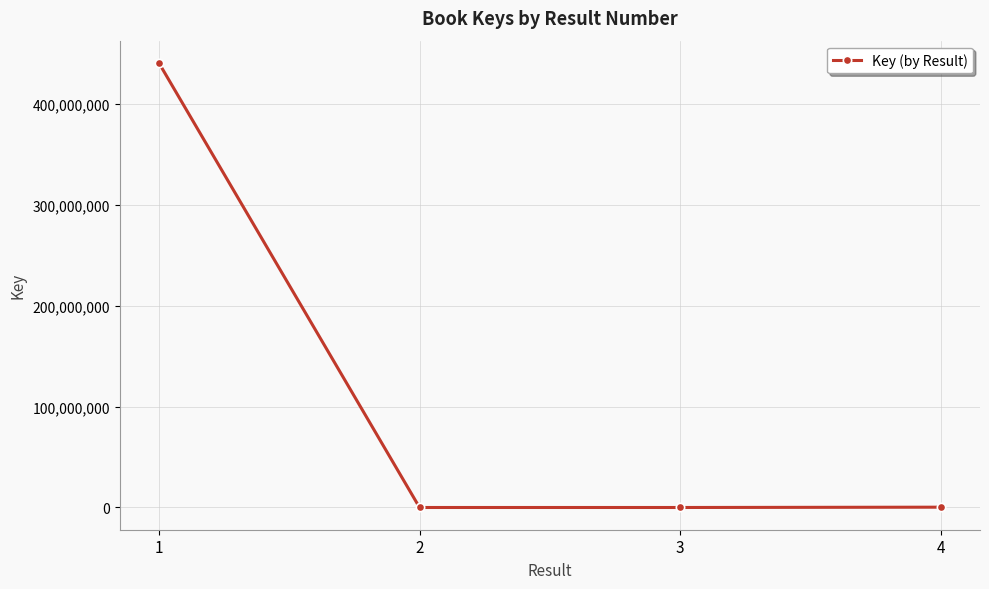

What is the value of the 3rd point from the left?

7651